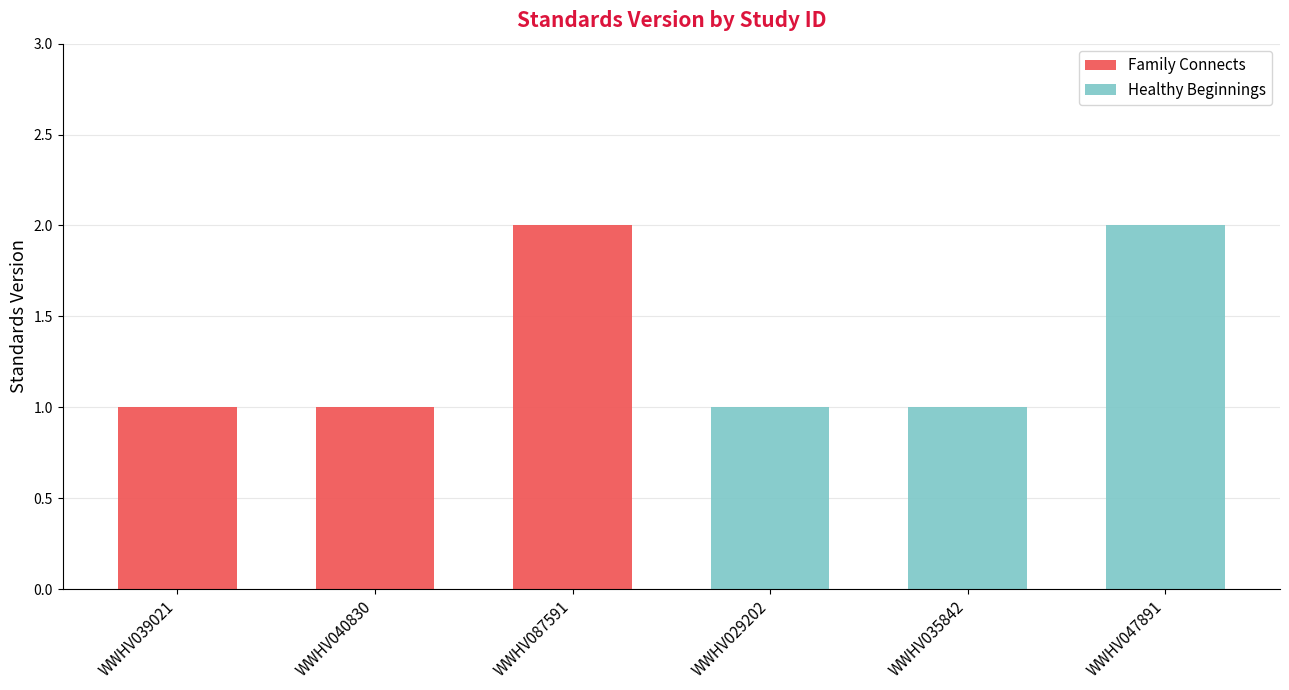

Does the chart contain stacked bars?

Yes